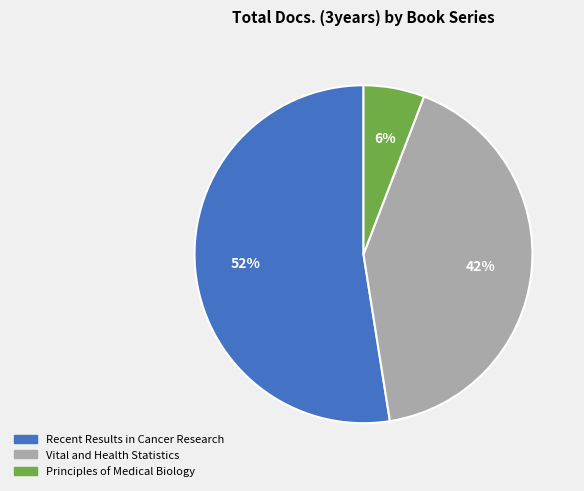

The Vital and Health Statistics slice represents 42% of the pie. True or false?

True